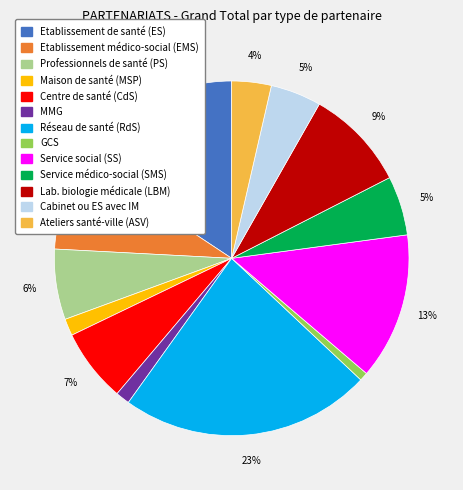

To the nearest percent, what is the average slice percentage?

8%